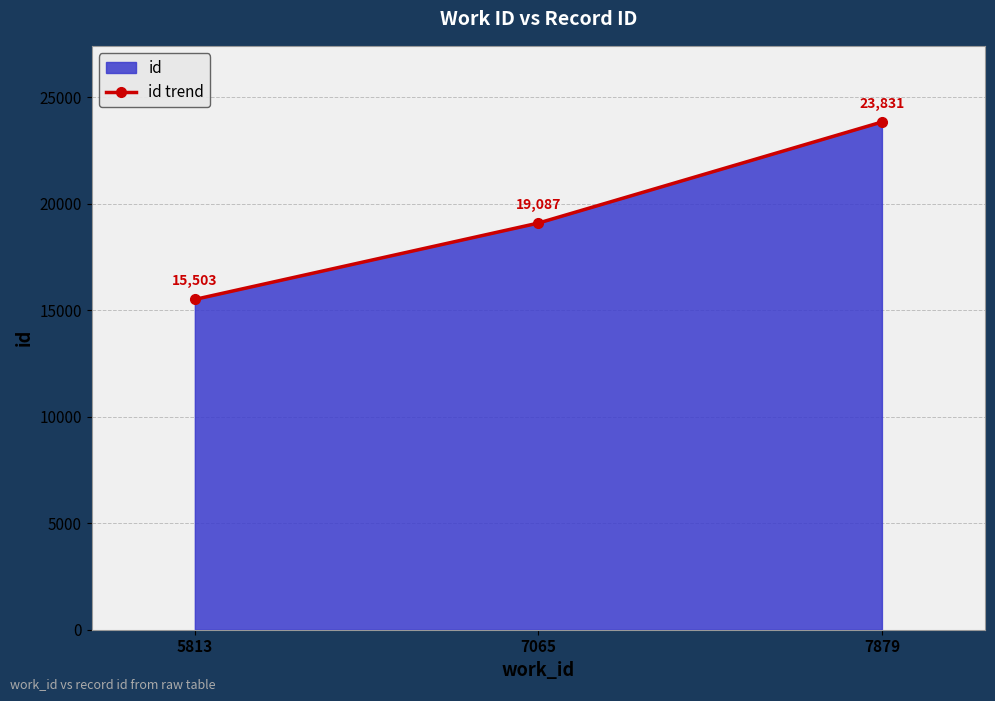

List the labels in order of value, largest first.

7879, 7065, 5813